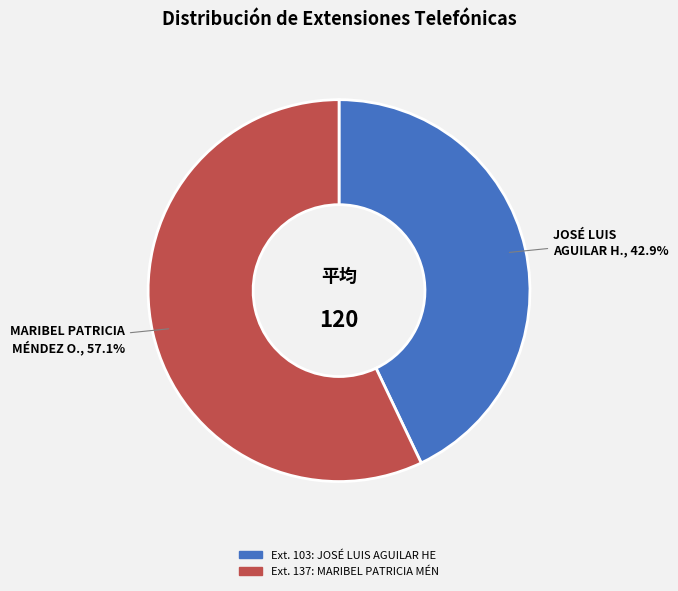

Is there a majority slice in this chart?

Yes